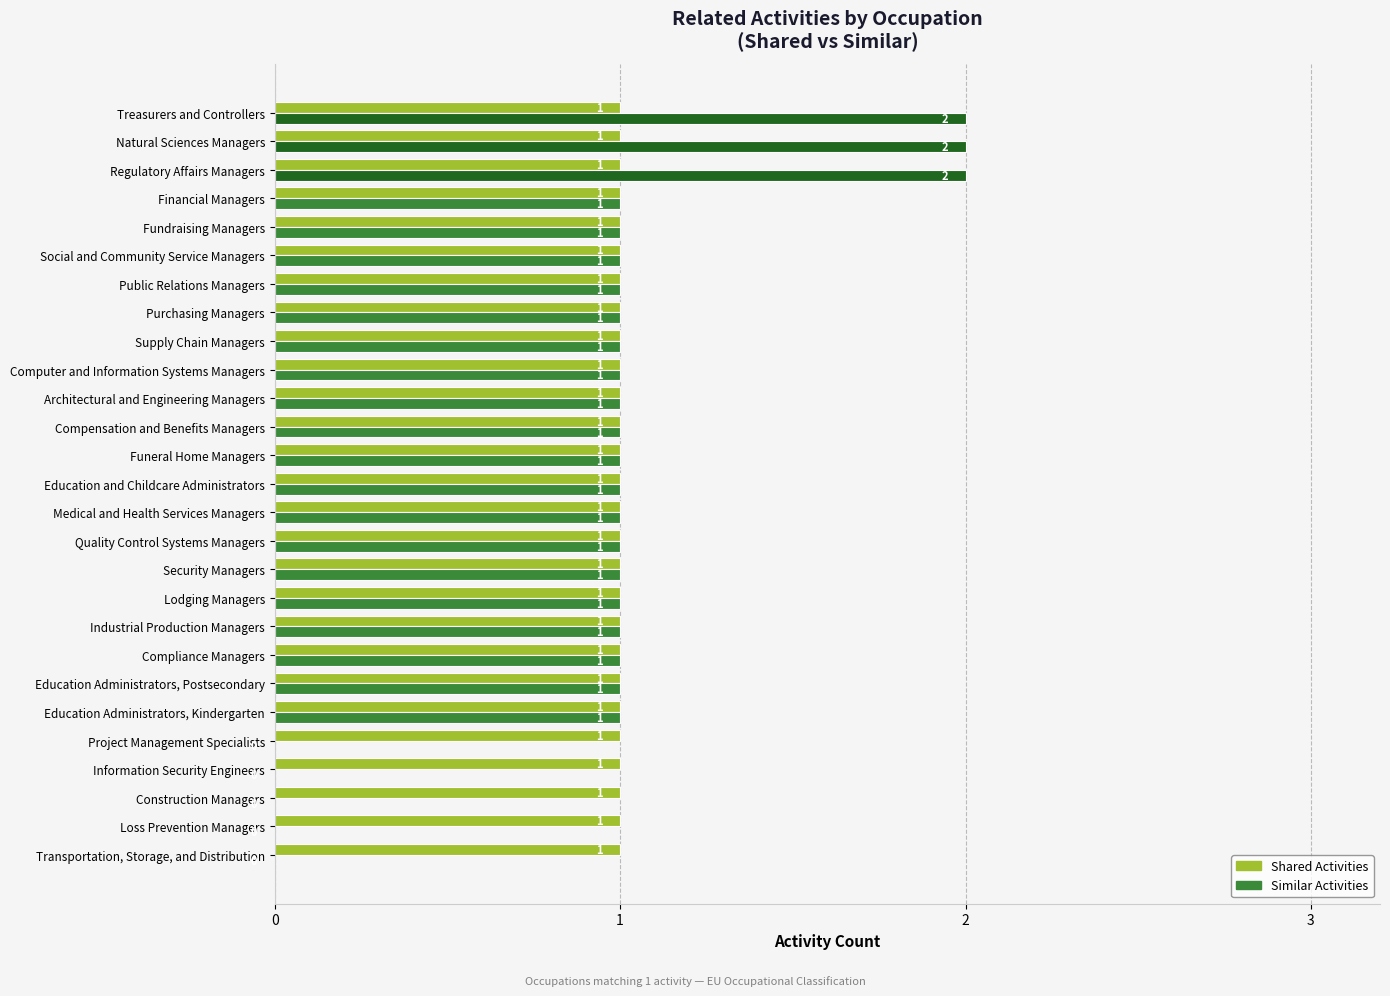

The Similar Activities series shows 1 at Education Administrators, Postsecondary. True or false?

True